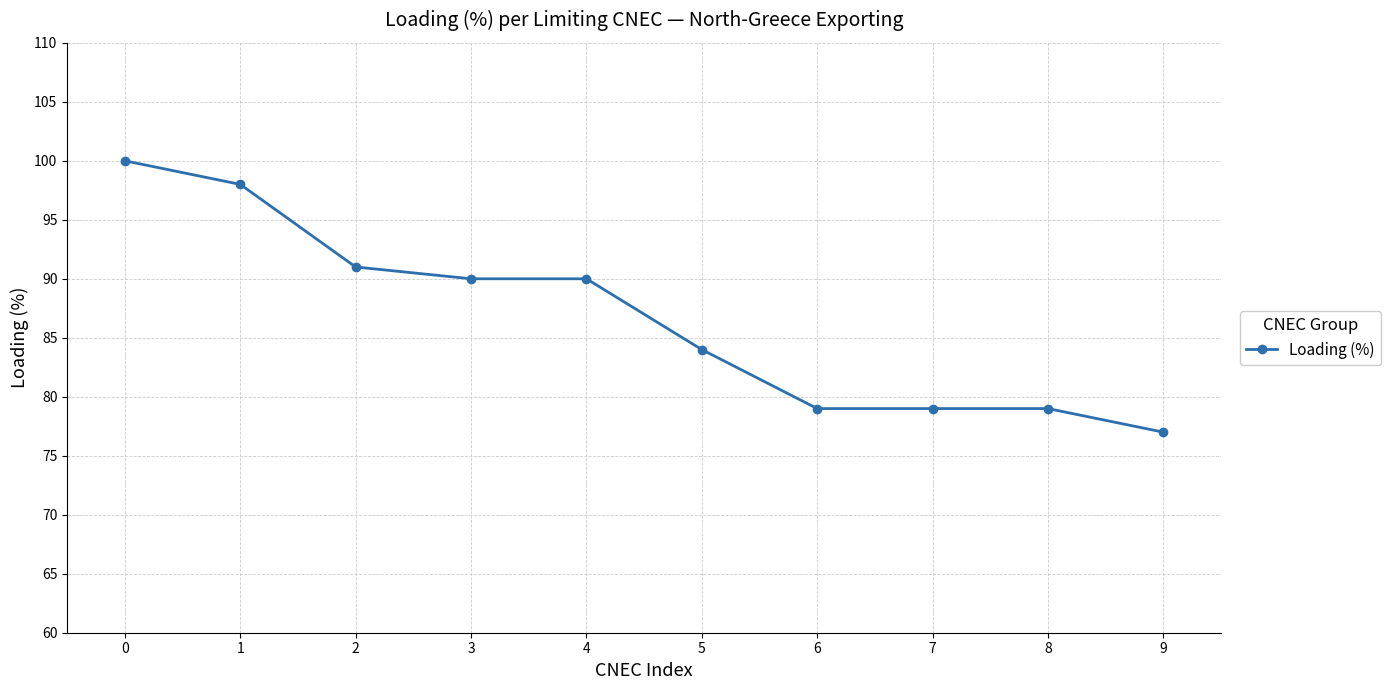

What is the difference between the second highest and minimum values?

21